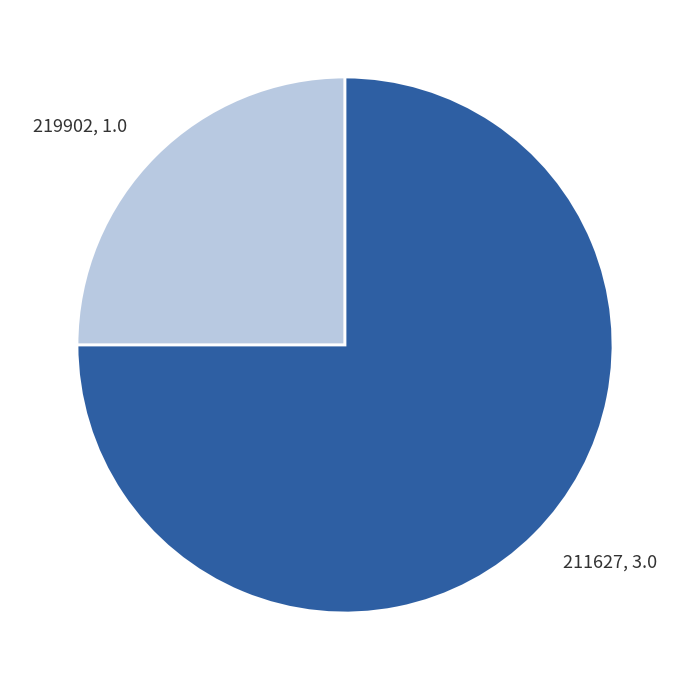

Is it true that 211627 is 82% of the pie?

False